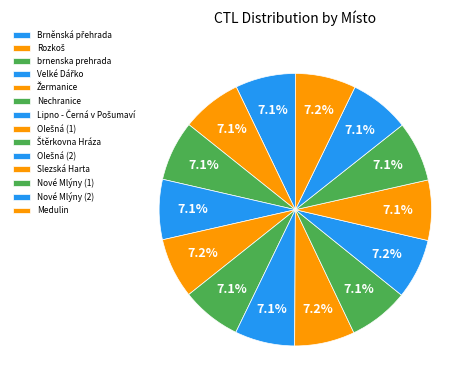

Approximately how many times larger is the value at Velké Dářko compared to Brněnská přehrada?

1.0